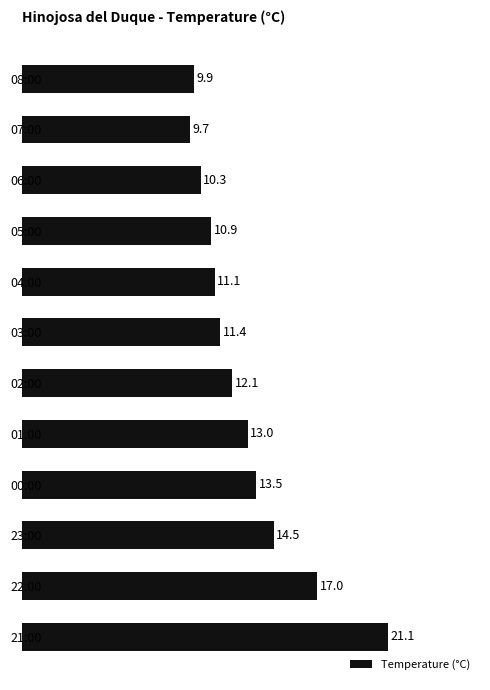

At which category does the chart reach its peak across all series?

21:00